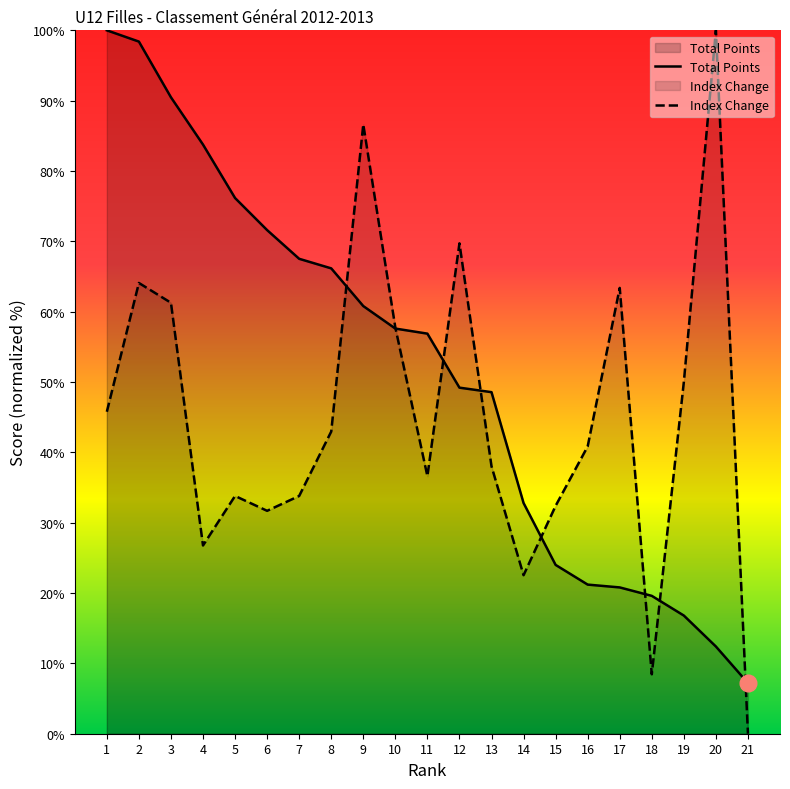

What is the difference between the maximum and second lowest values in the Rank series?

87.6